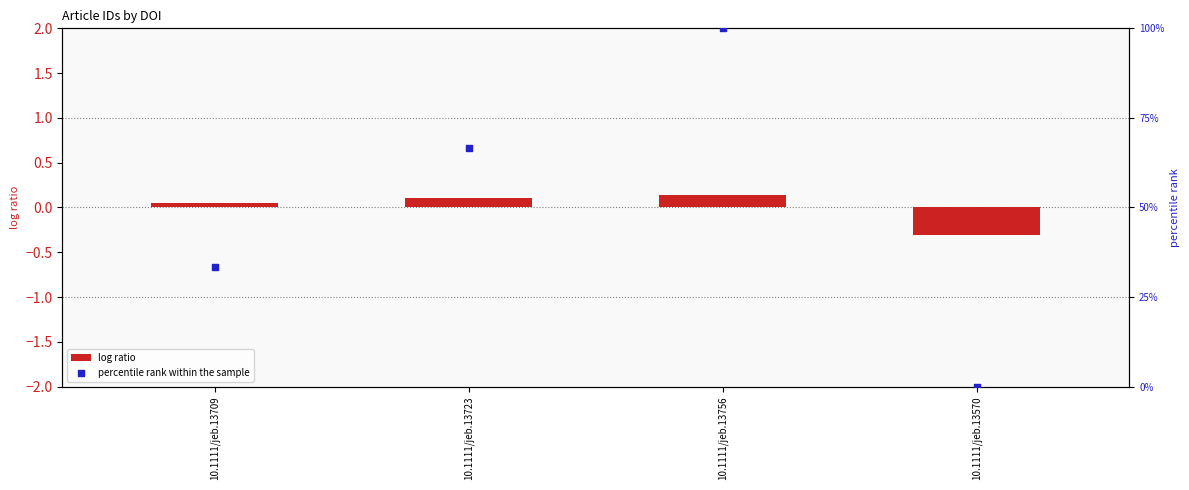

Which series has the largest total across all categories?

percentile rank within the sample